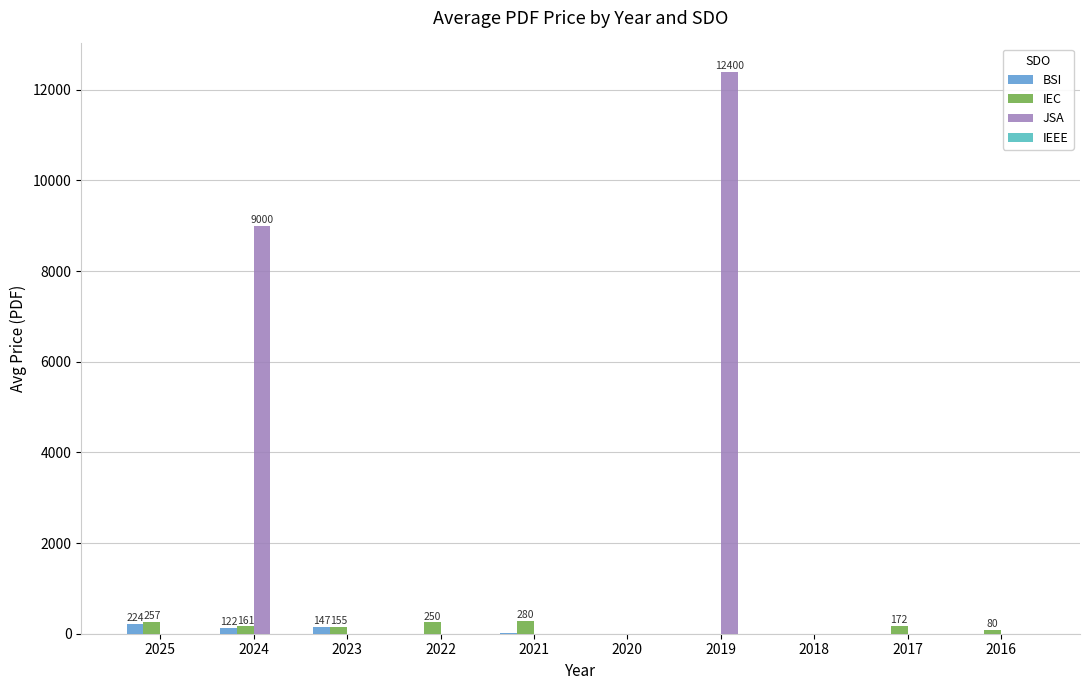

Read the IEC value at 2021.

280.0